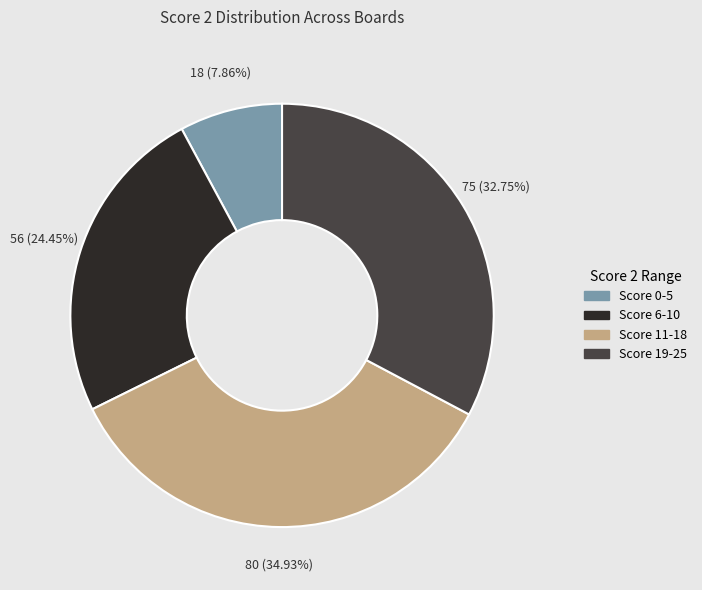

Count the number of slices in the pie.

4